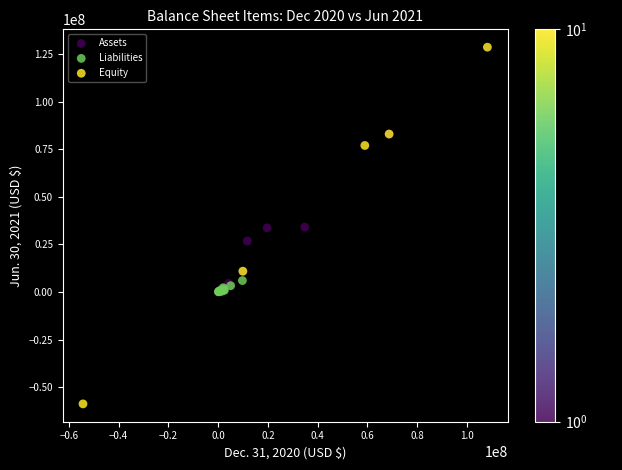

Which series contains the highest Y value?

Equity